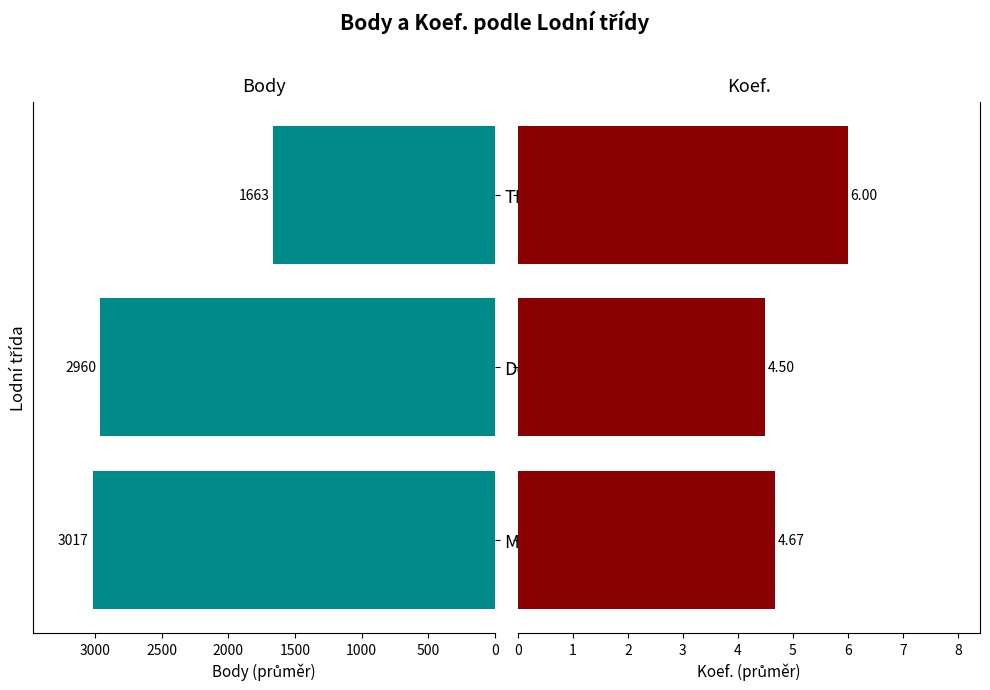

Is it true that Body equals 890.6 at De1?

False